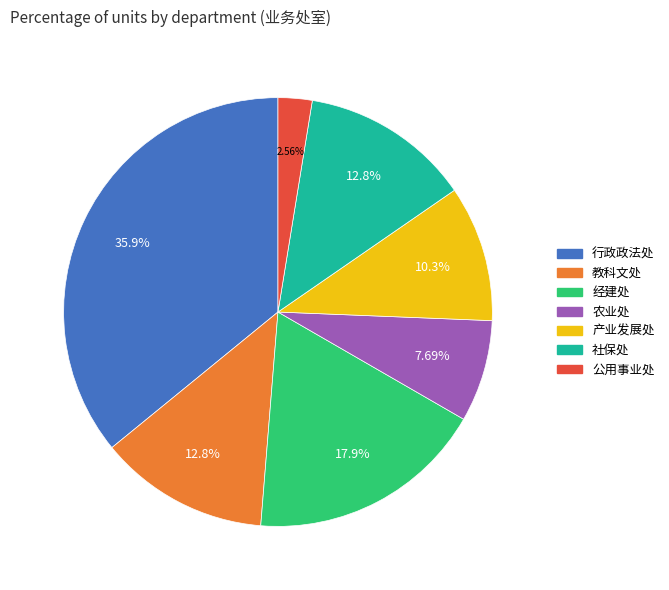

Does 行政政法处 represent more than half of the total?

No